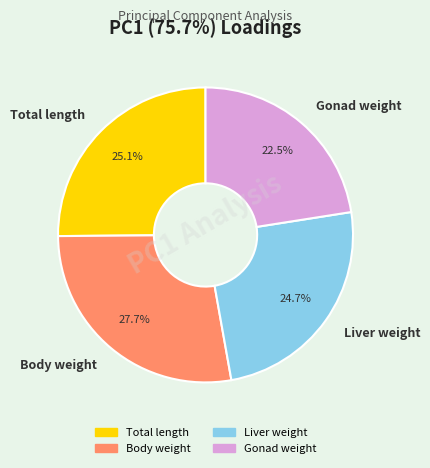

What percentage do Body weight and Total length together represent?

52.8%